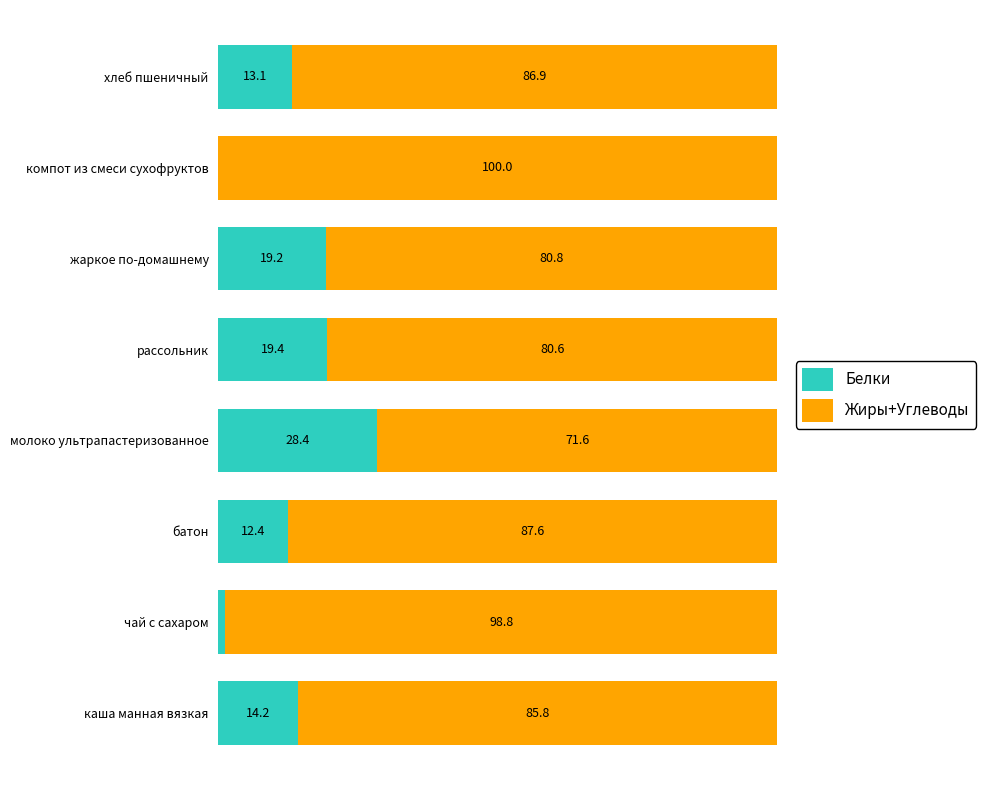

What are all the series names shown in the legend?

Белки, Жиры+Углеводы